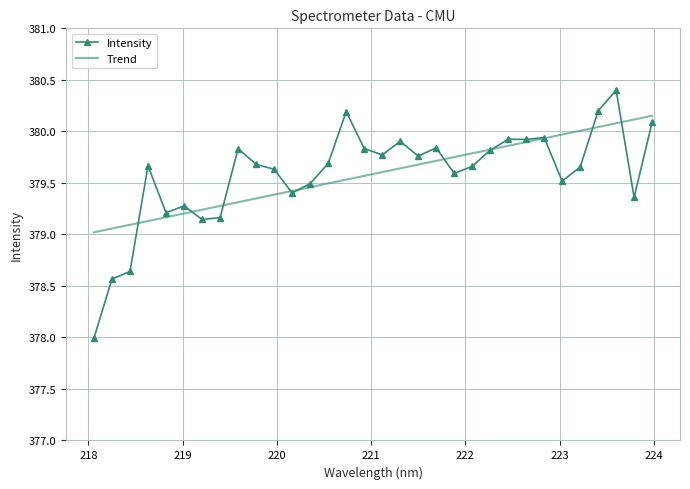

True or false: Trend and Intensity cross at least once.

True